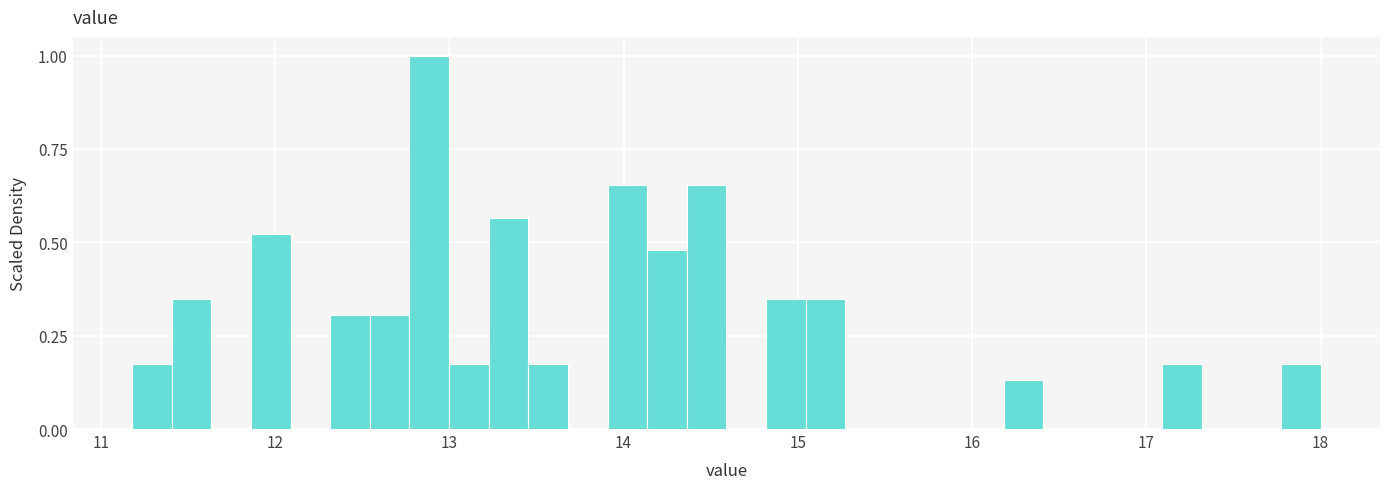

Around what value on the x-axis is the tallest bar? Give the approximate position of its centre, as read against the axis.

12.9